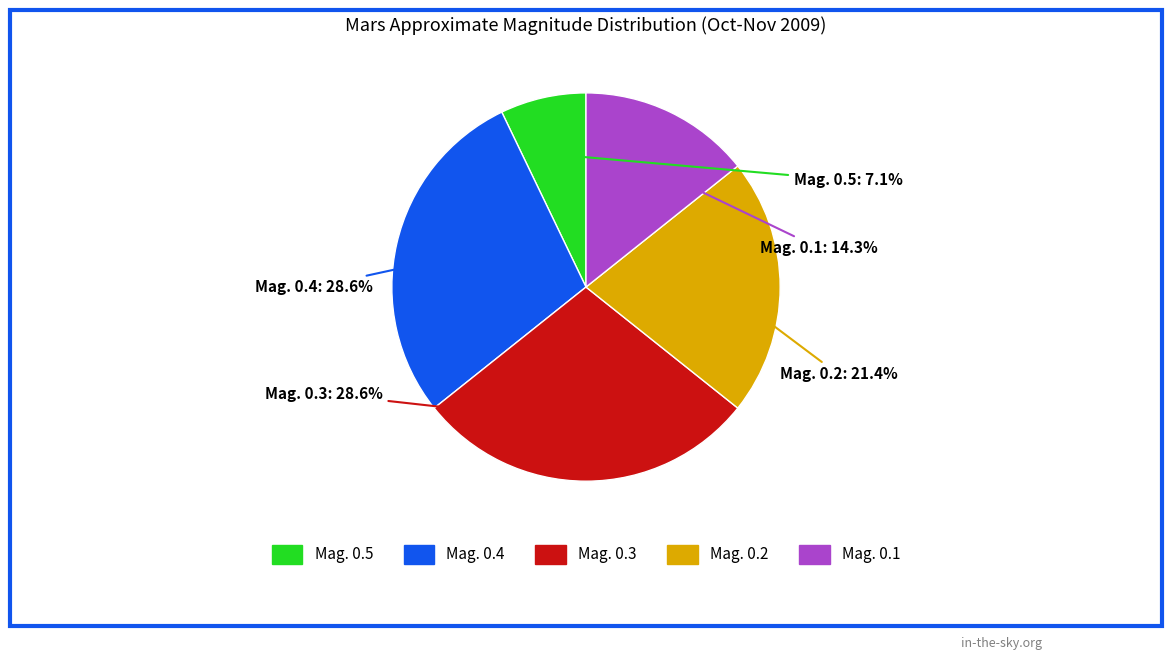

Is there a majority slice in this chart?

No